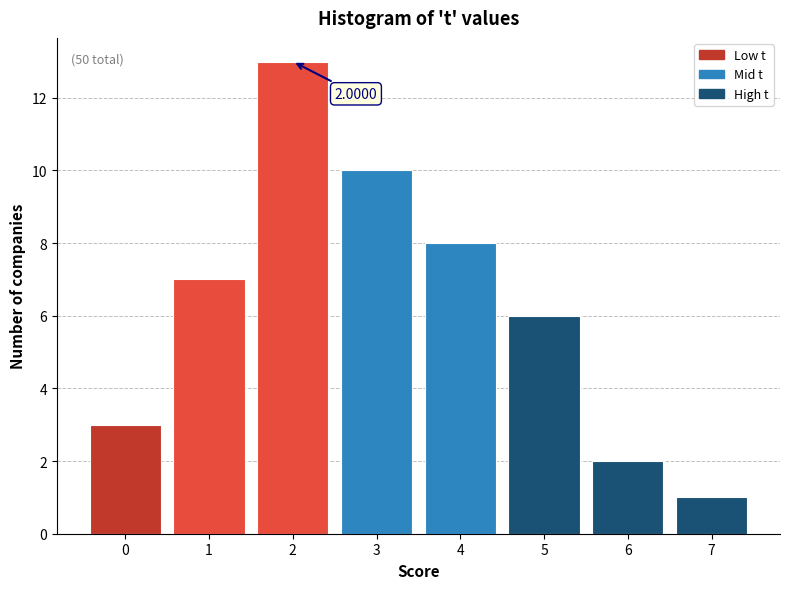

Over which range of the x-axis is the bar tallest?

1.5 to 2.5